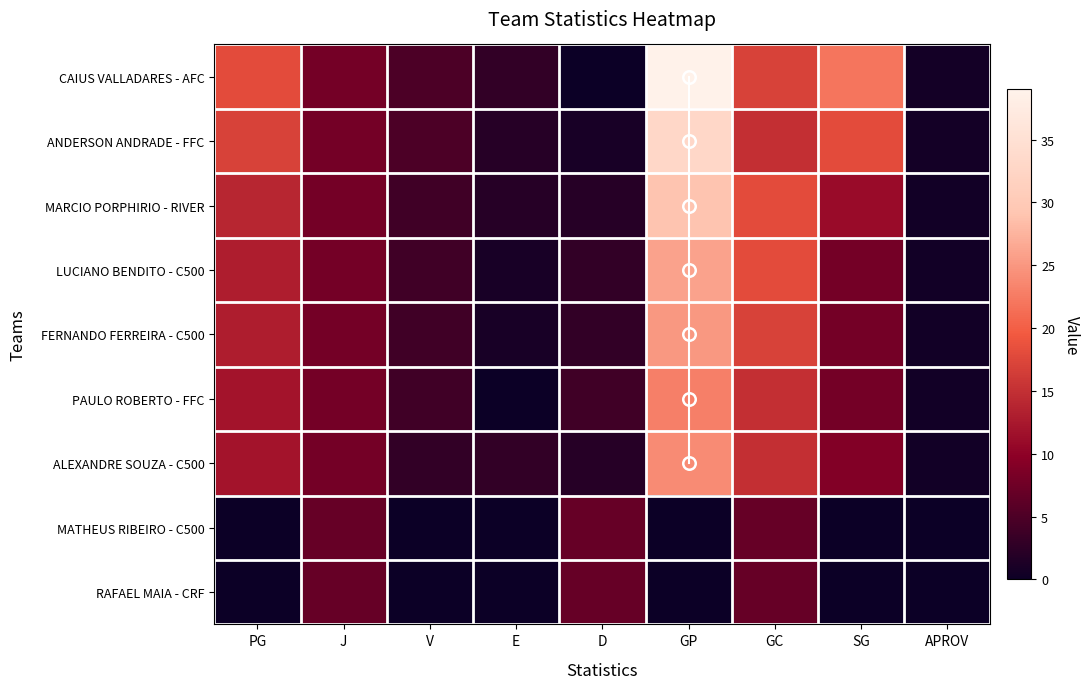

What is the highest value of the ALEXANDRE SOUZA - C500 series?

24.0